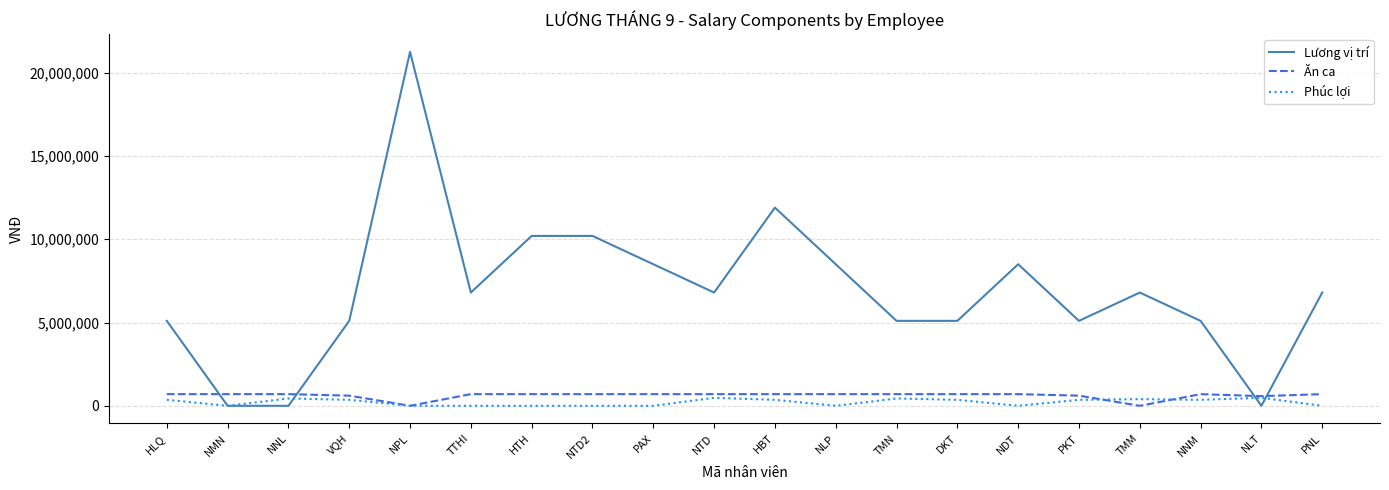

List the series in order of their peak value, highest first.

Lương vị trí, Ăn ca, Phúc lợi